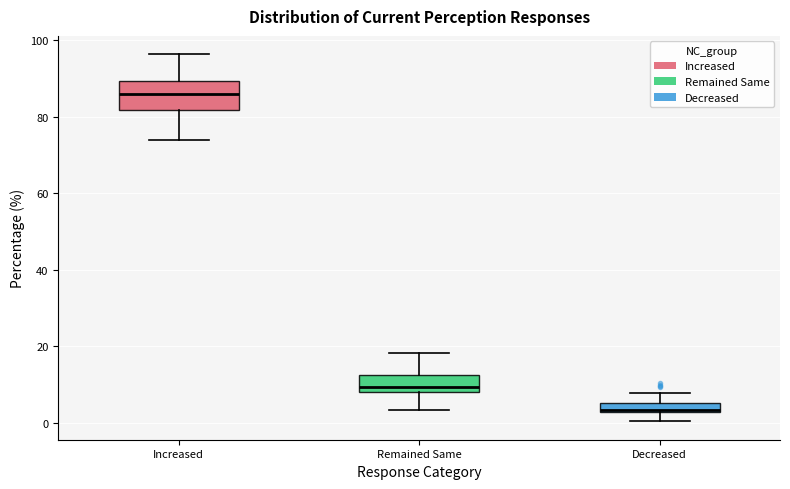

Which box is the tallest, from its lower edge to its upper edge?

Increased